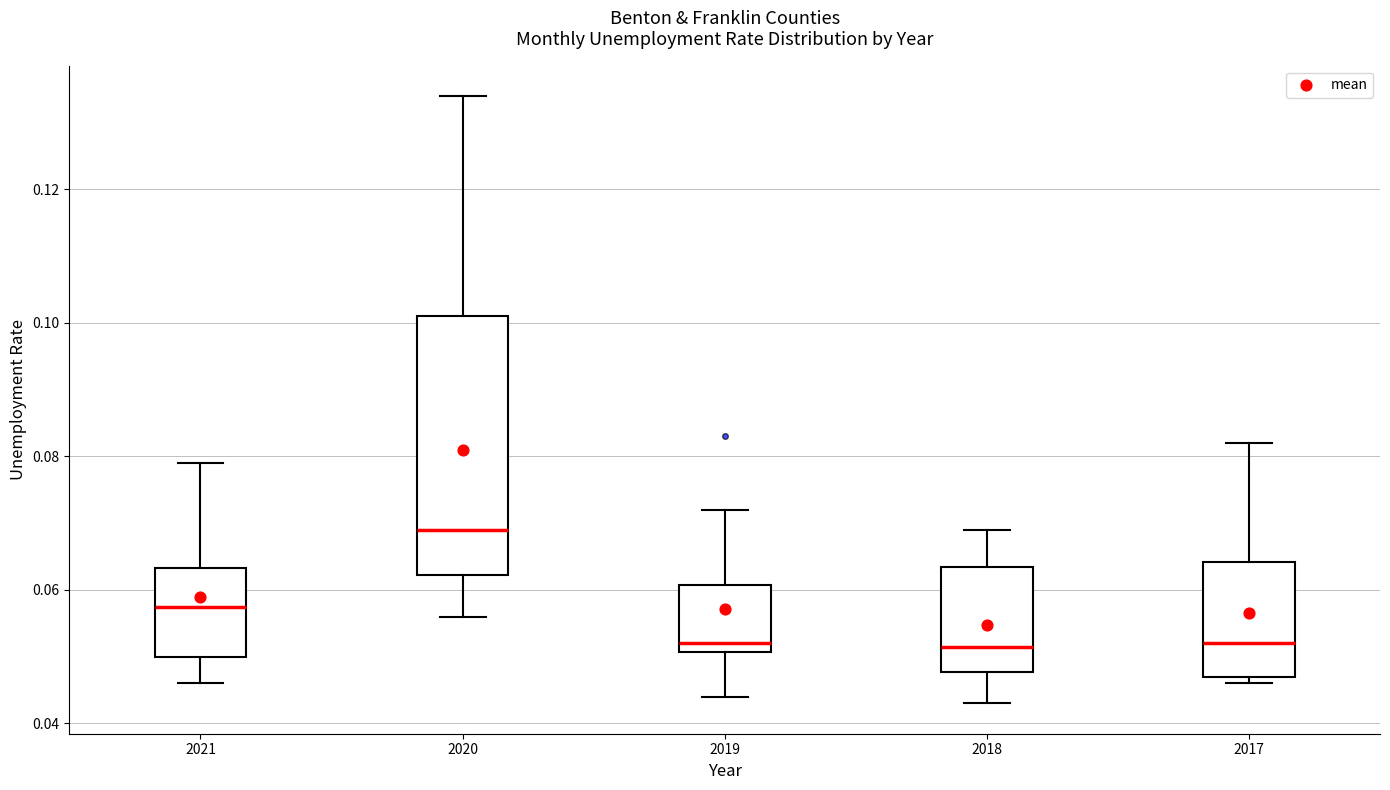

Comparing the boxes themselves (not the whiskers), which one is the tallest?

2020